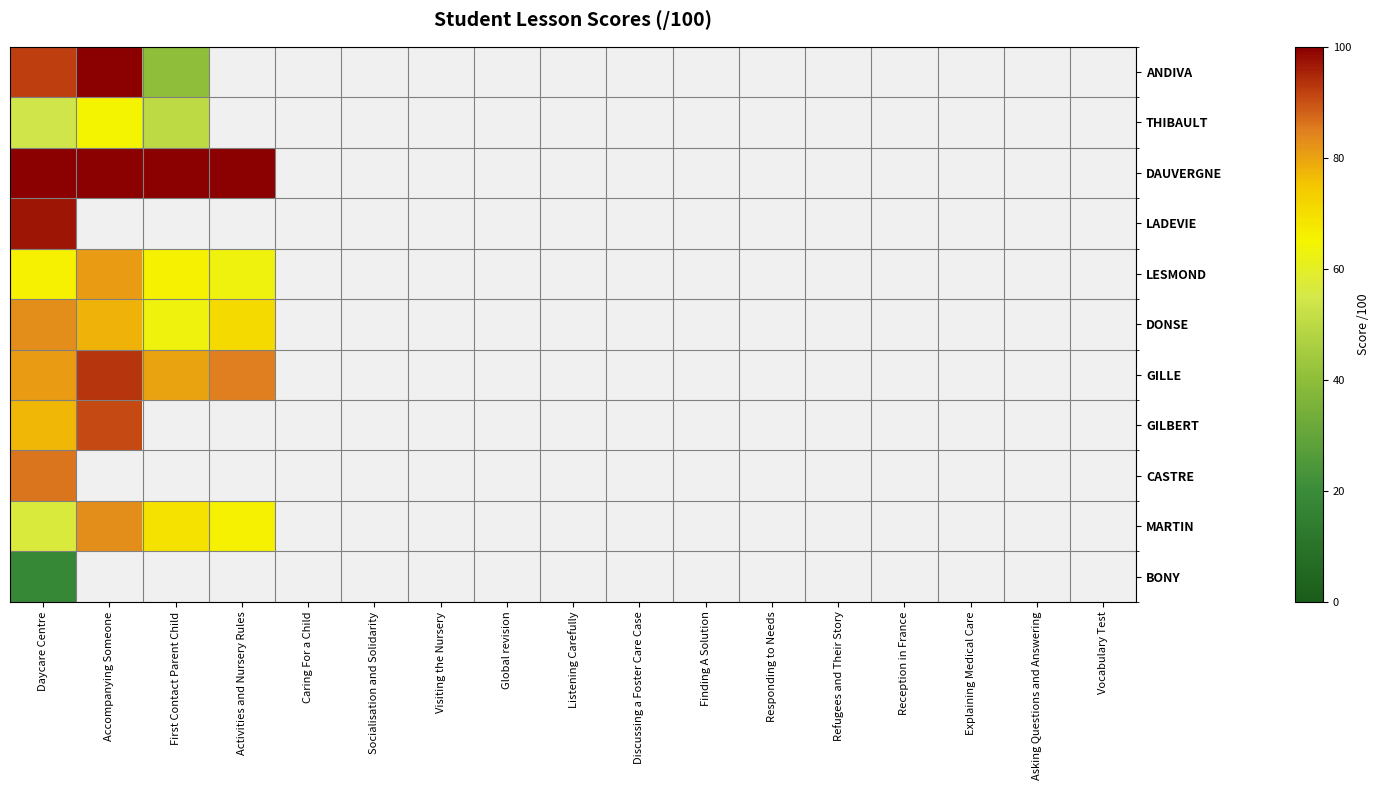

Which series has the largest range (max minus min)?

ANDIVA